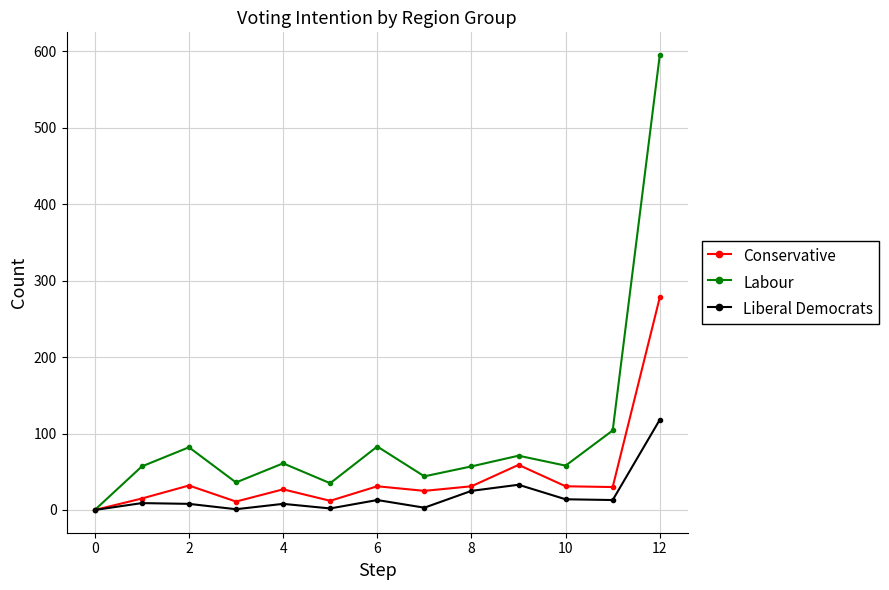

Which series has the largest total across all categories?

Labour